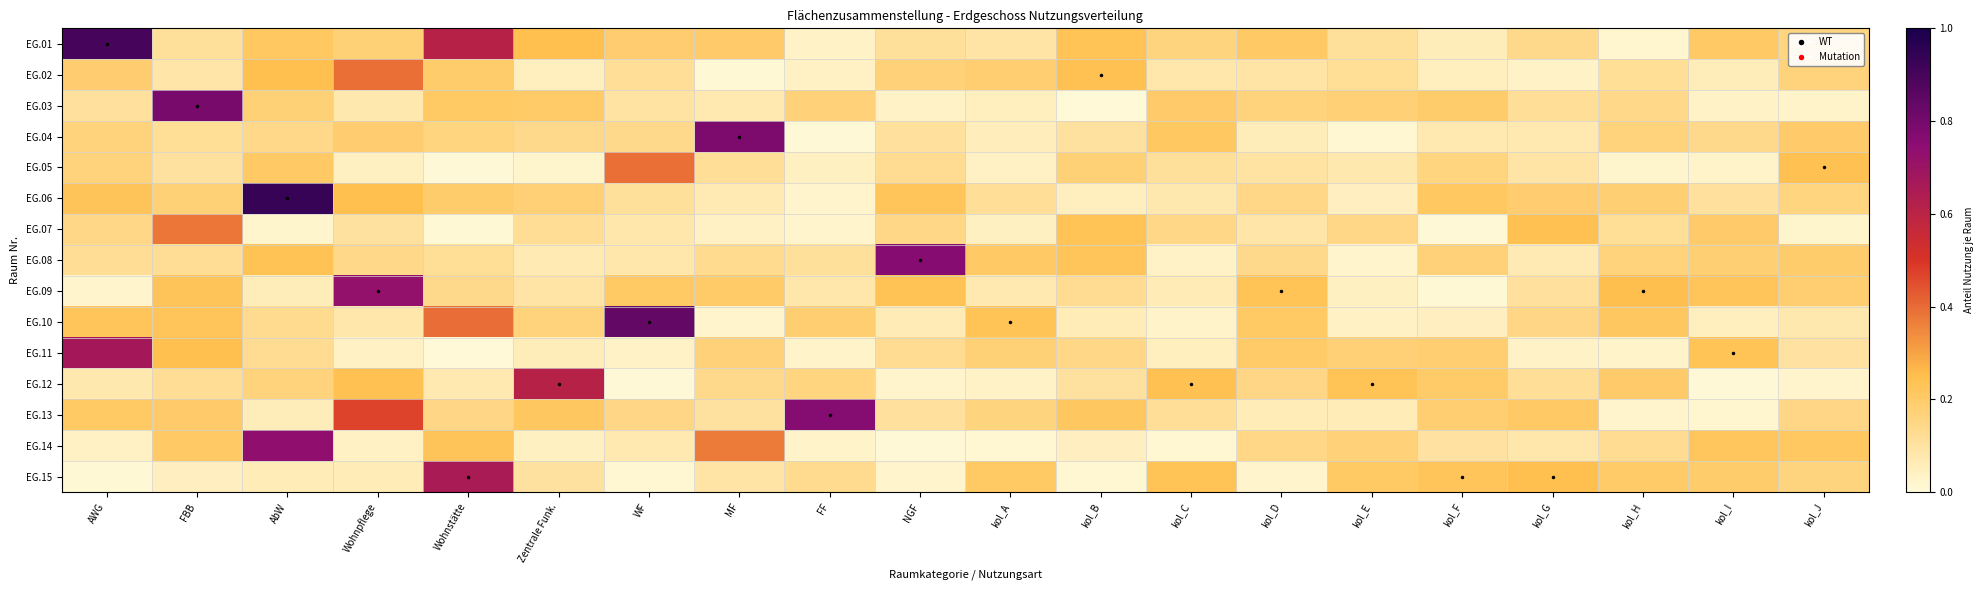

What is the spread (max minus min) of values at kol_D?

0.2